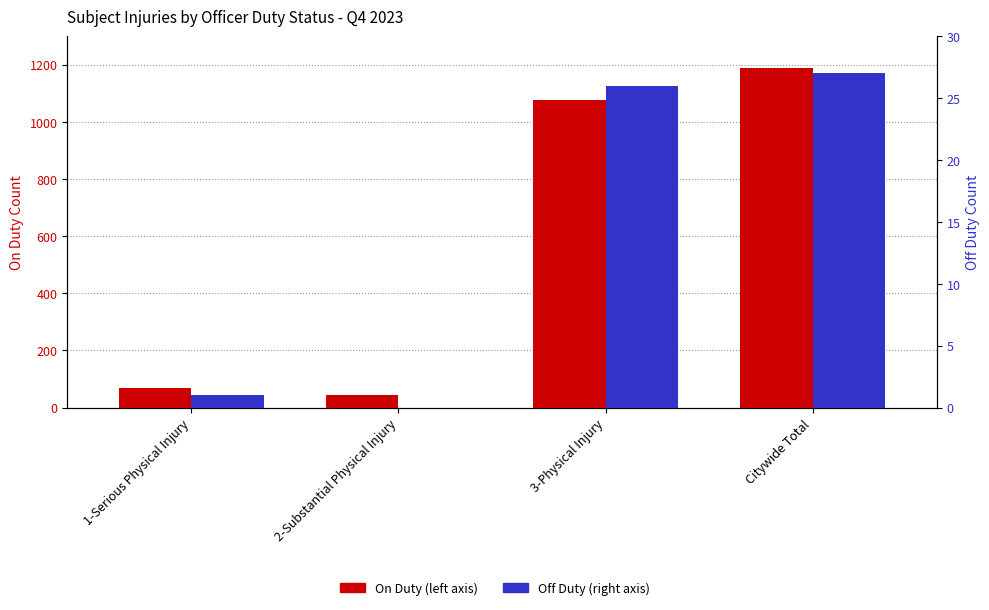

What is the difference between the maximum and minimum values in the Off Duty series?

27